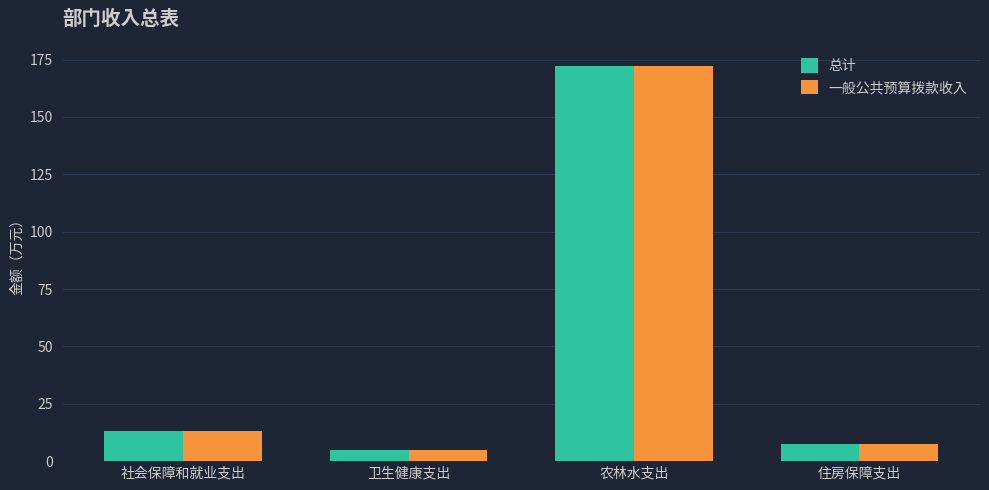

What is the greatest value displayed?

172.3